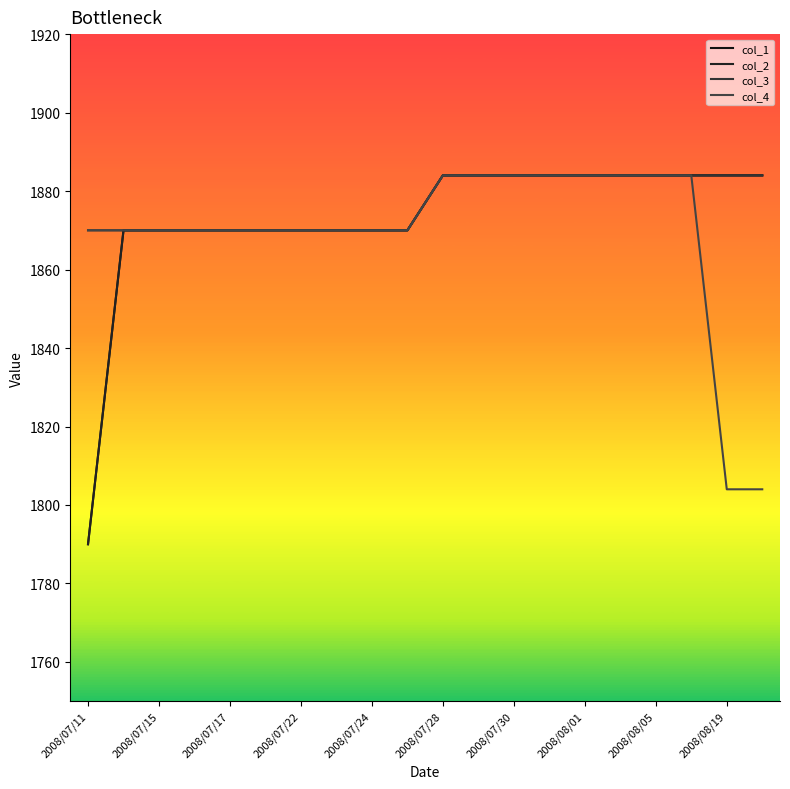

What is the sum of all col_4 values?

37380